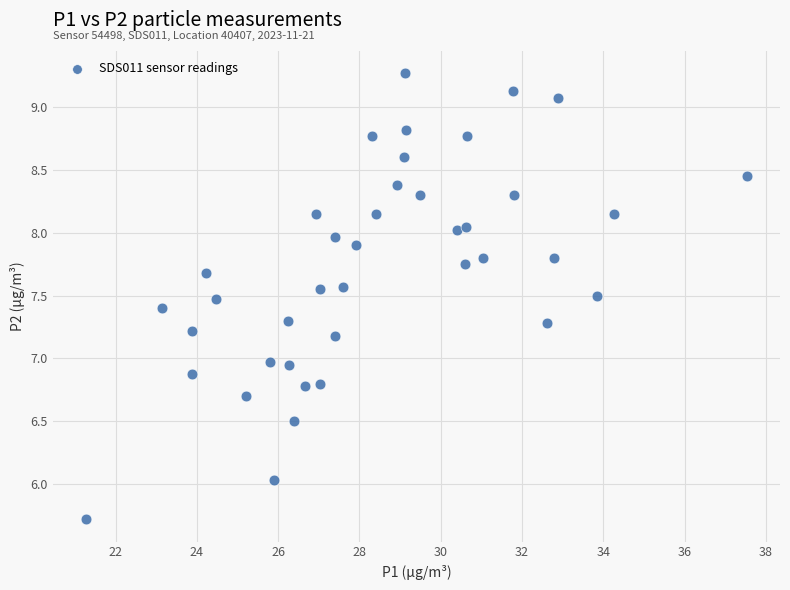

What is the range of X values (max minus min)?

16.3